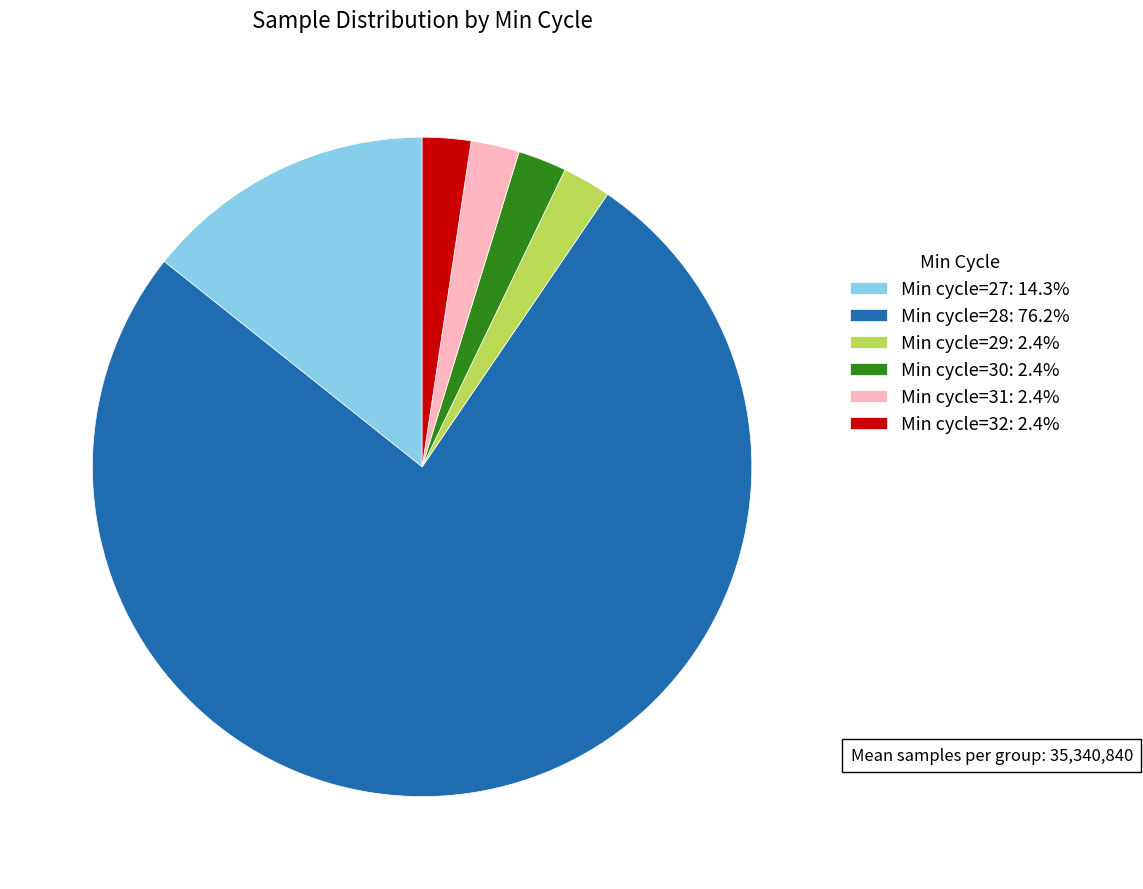

Is the sum of Min cycle=31: 2.4% and Min cycle=28: 76.2% greater than half?

Yes